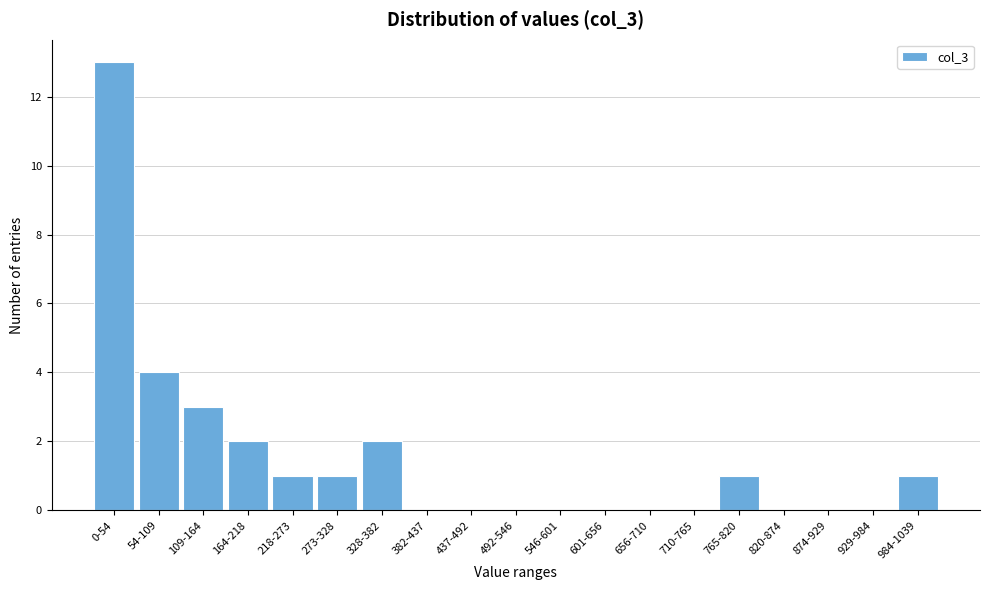

Reading right to left, what are all the values shown in this chart?

984-1039=1	929-984=0	874-929=0	820-874=0	765-820=1	710-765=0	656-710=0	601-656=0	546-601=0	492-546=0	437-492=0	382-437=0	328-382=2	273-328=1	218-273=1	164-218=2	109-164=3	54-109=4	0-54=13